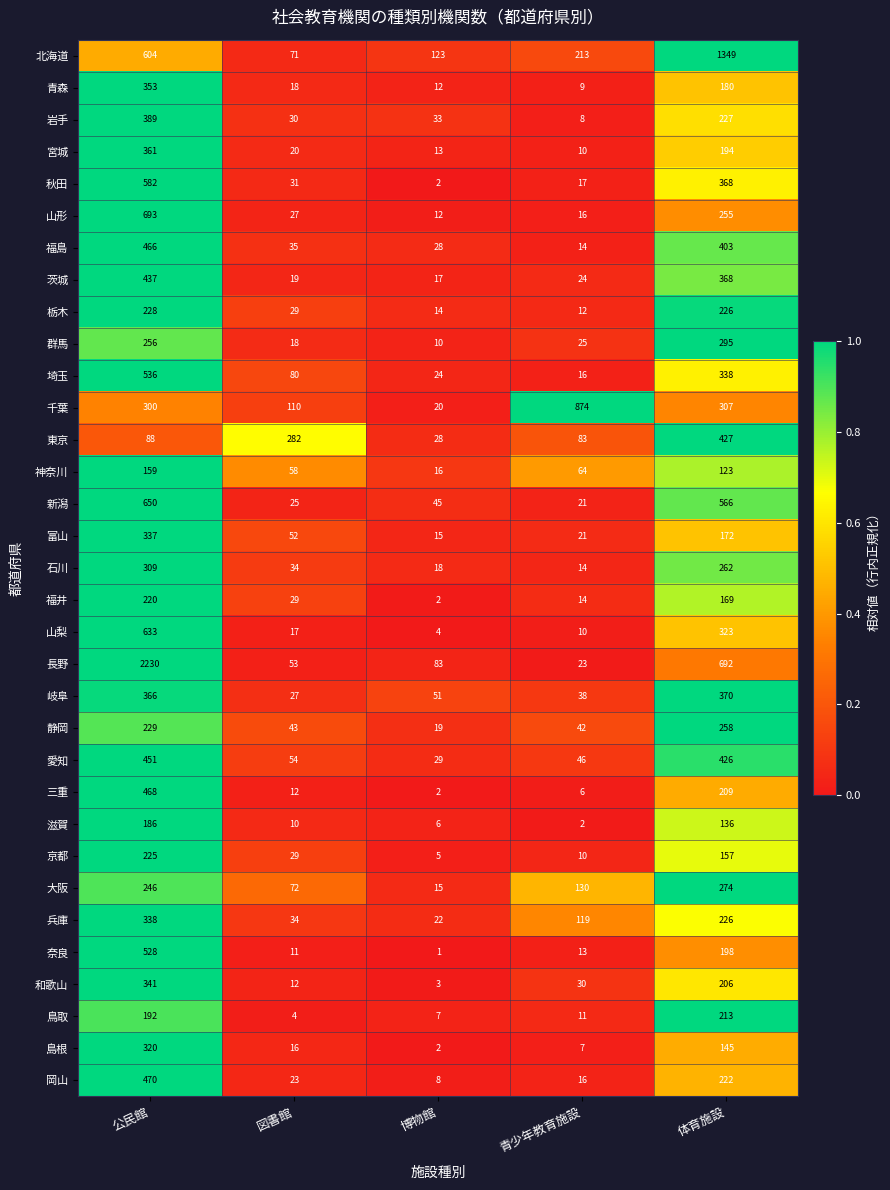

The value of 滋賀 at 青少年教育施設 is 1. True or false?

False